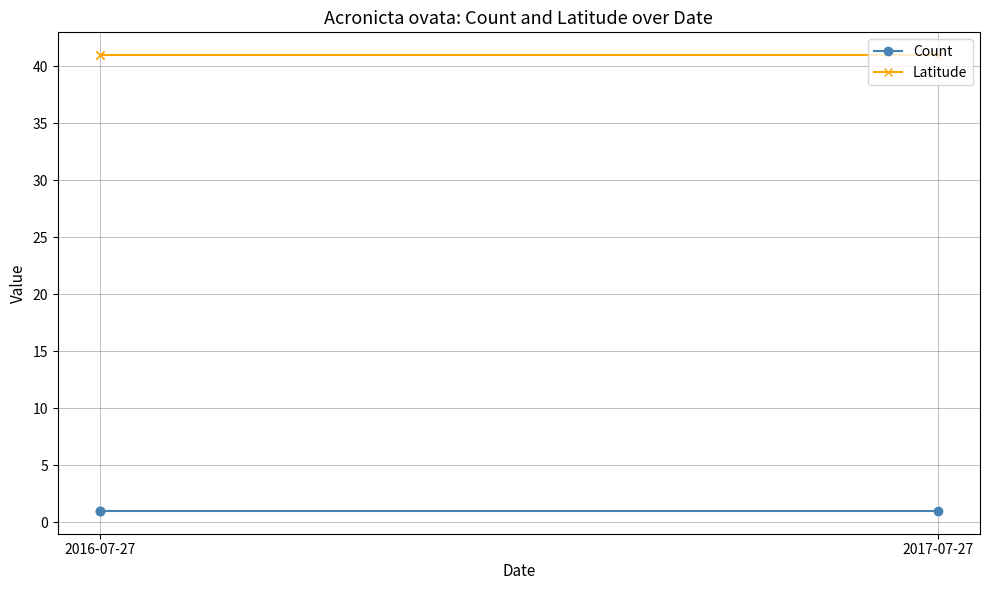

Rank the series by their average value, from highest to lowest.

Latitude, Count